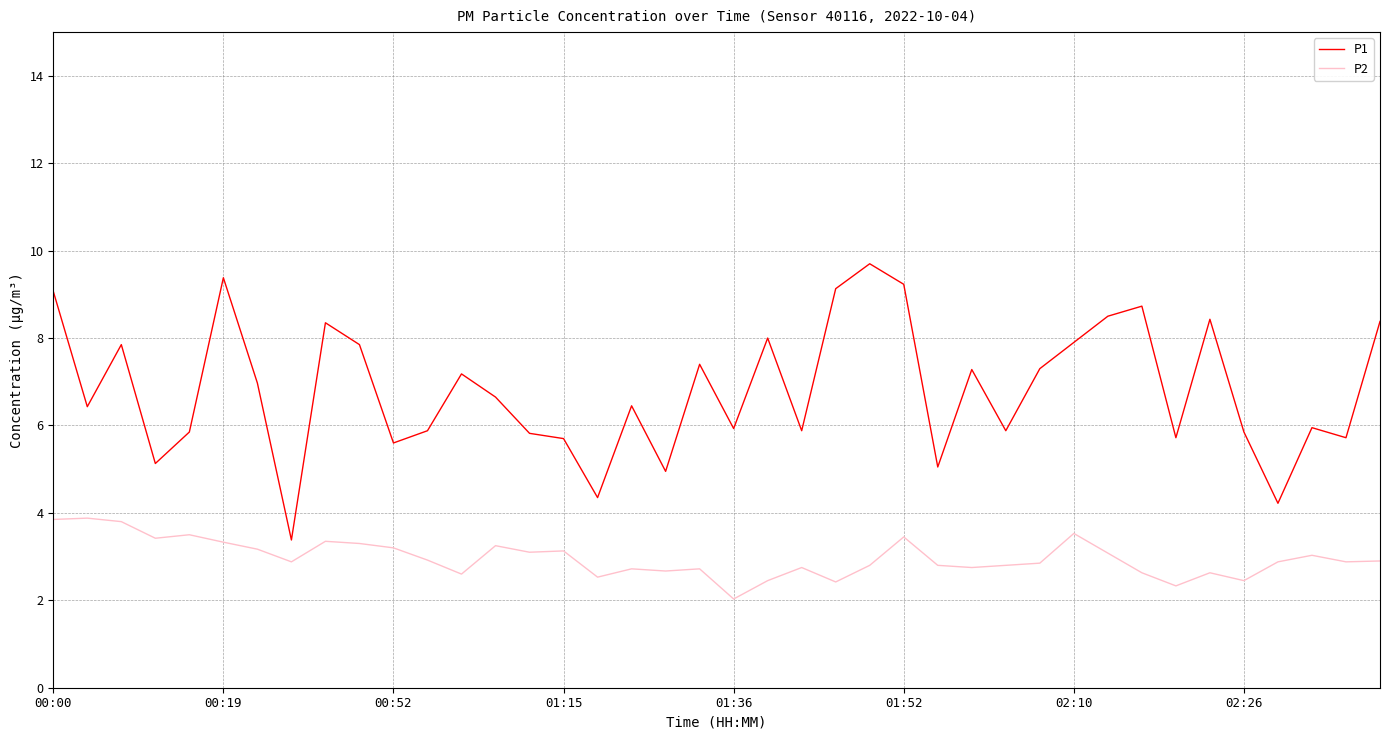

What is the minimum value for P2?

2.0